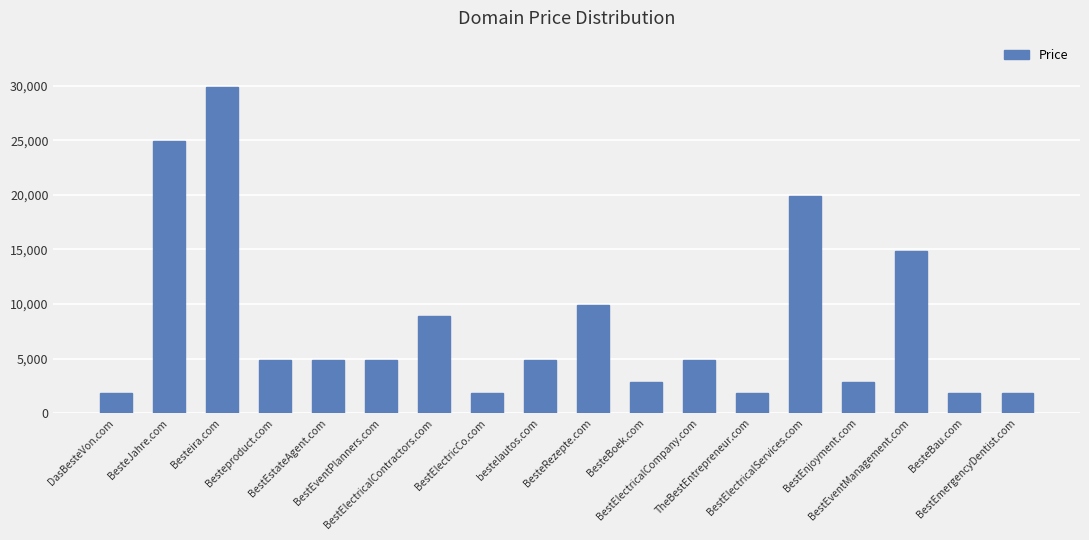

What is the label of the 10th bar from the right?

bestelautos.com